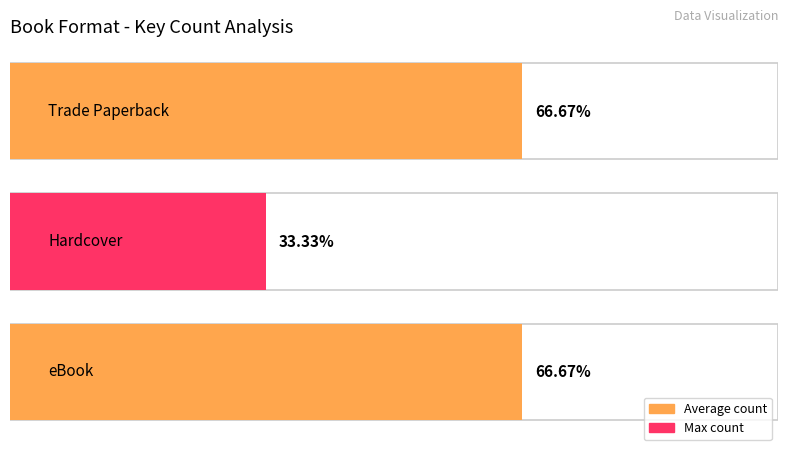

Which label corresponds to the largest value in the chart?

Trade Paperback